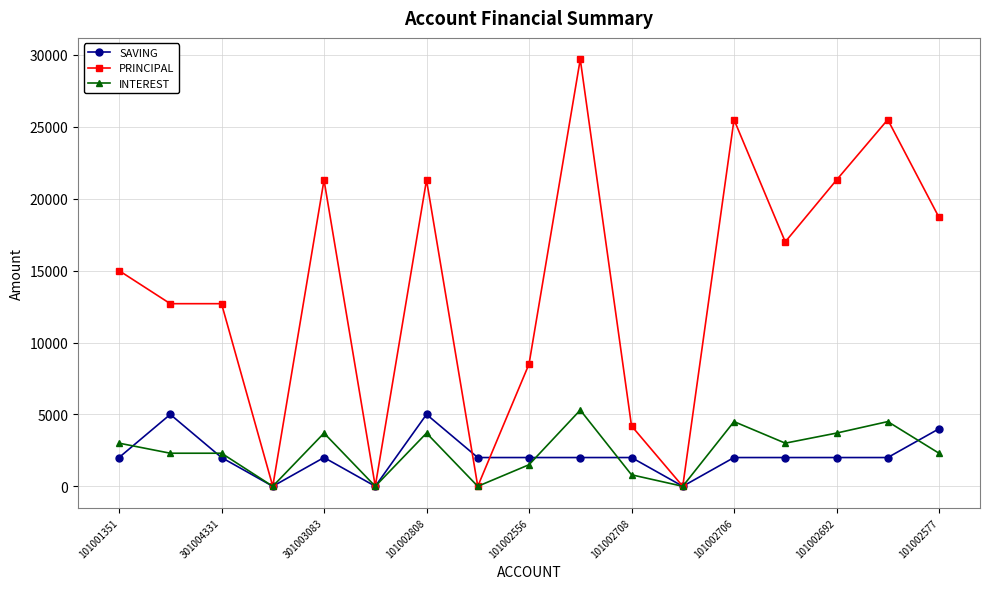

Which series has the largest total across all categories?

PRINCIPAL